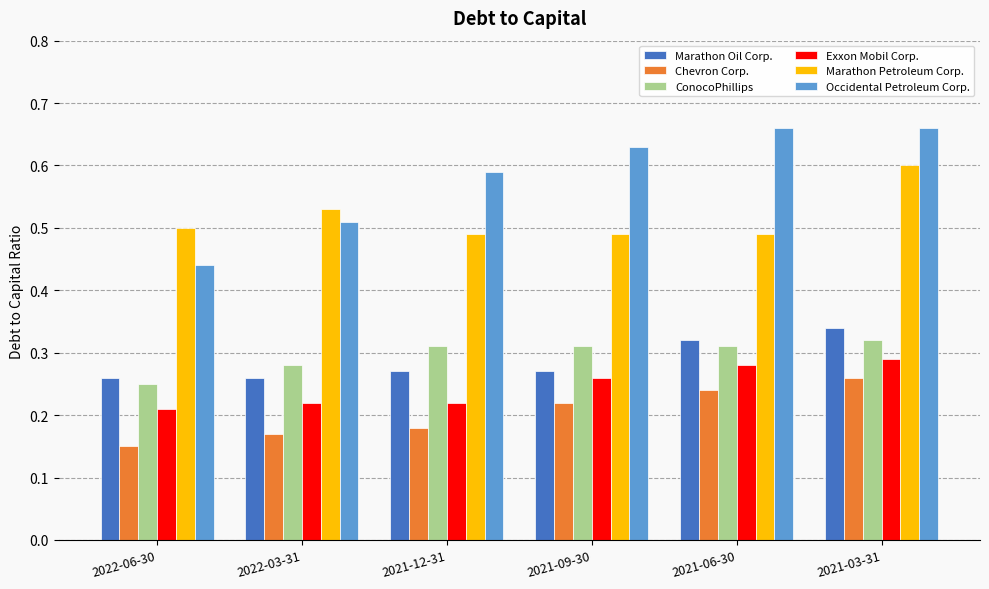

What is the label of the 3rd bar from the right?

2021-09-30